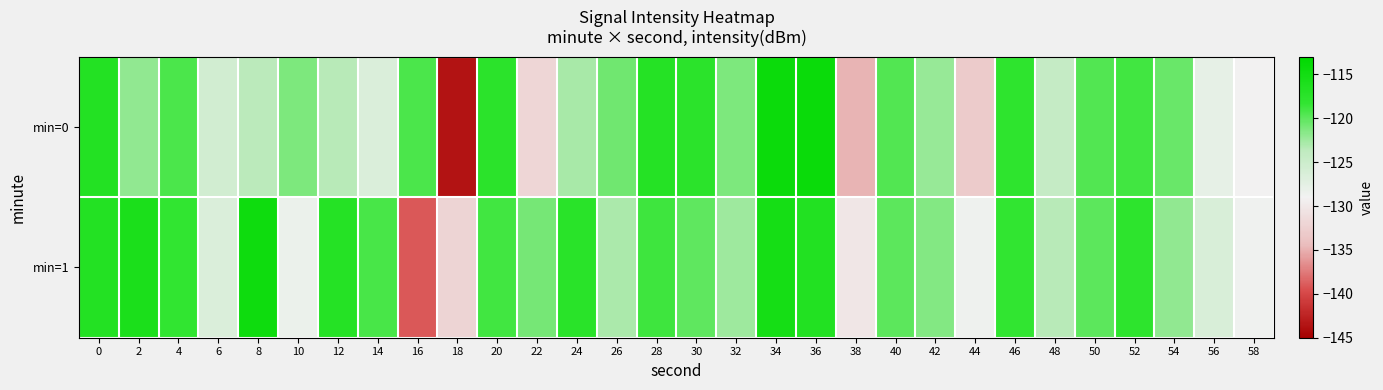

What is the minimum value shown in the chart?

-143.6